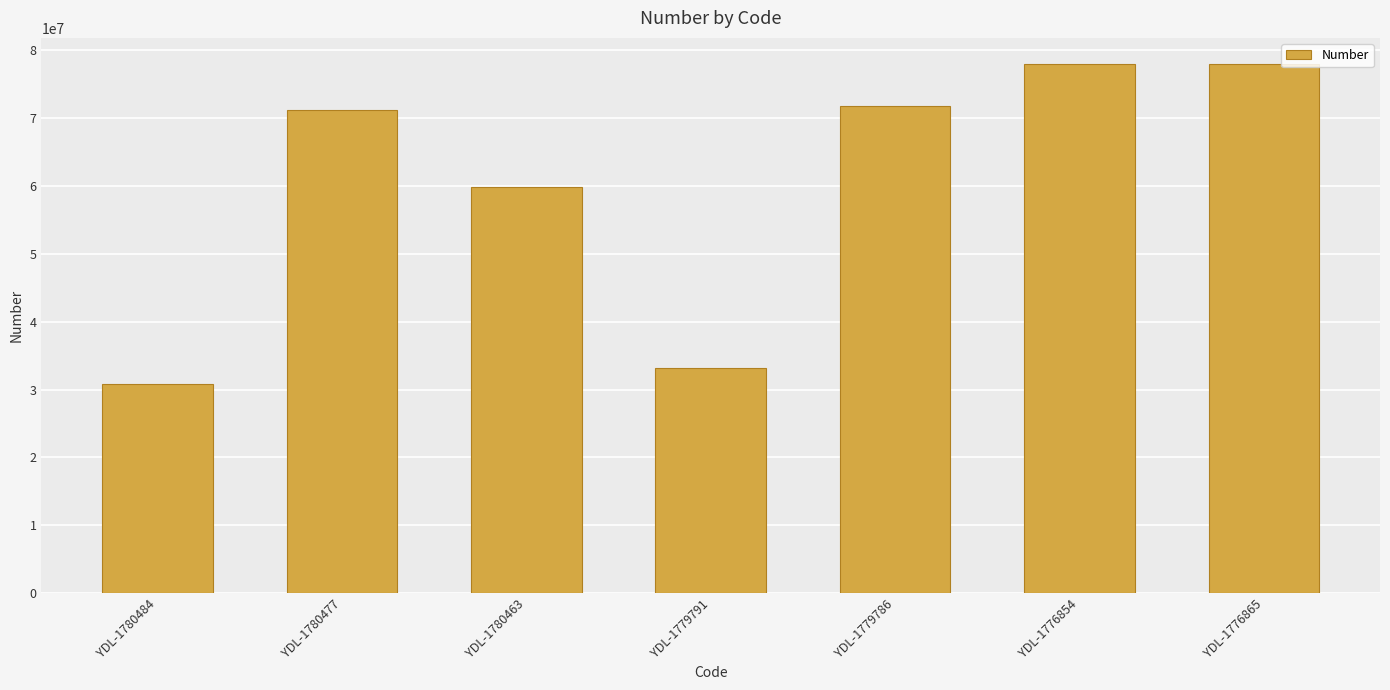

Which has a higher value, YDL-1780484 or YDL-1779791?

YDL-1779791